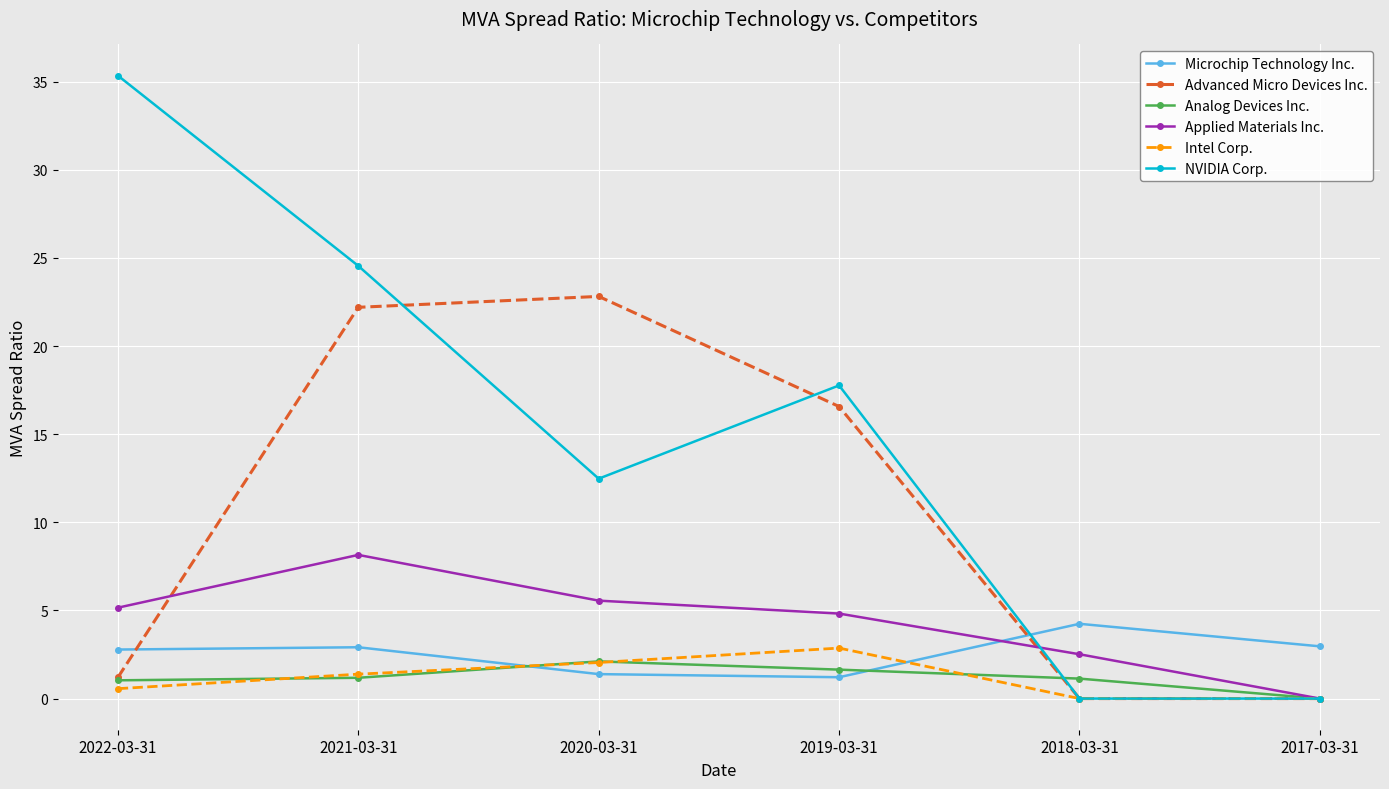

What is the value of the Applied Materials Inc. point at the 1st from the left?

5.2